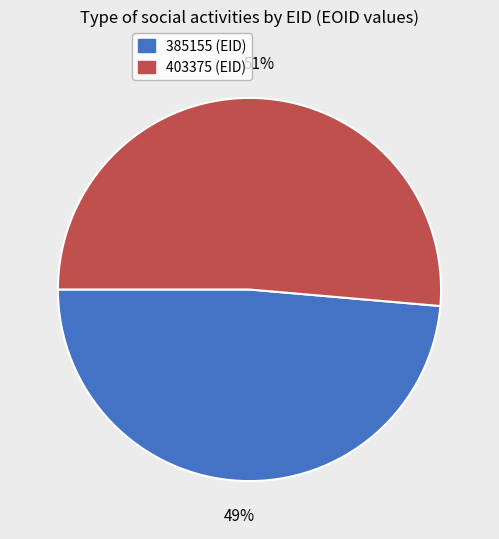

How many slices are in this pie chart?

2